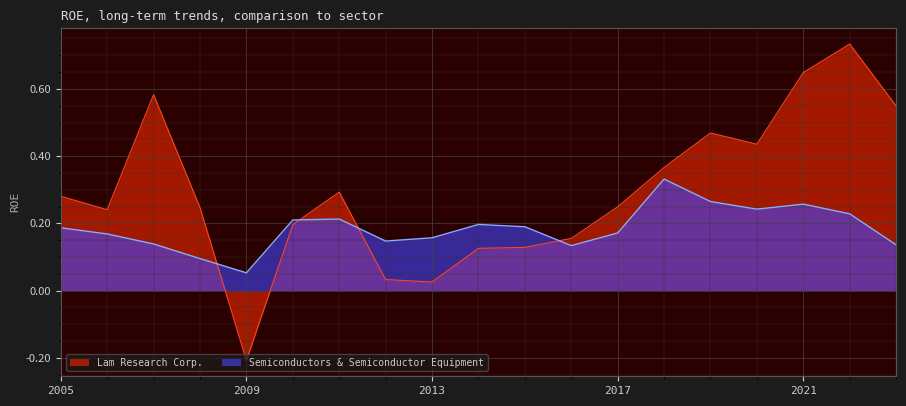

True or false: Semiconductors & Semiconductor Equipment has a value of 0.2 at 2006-06-25.

True